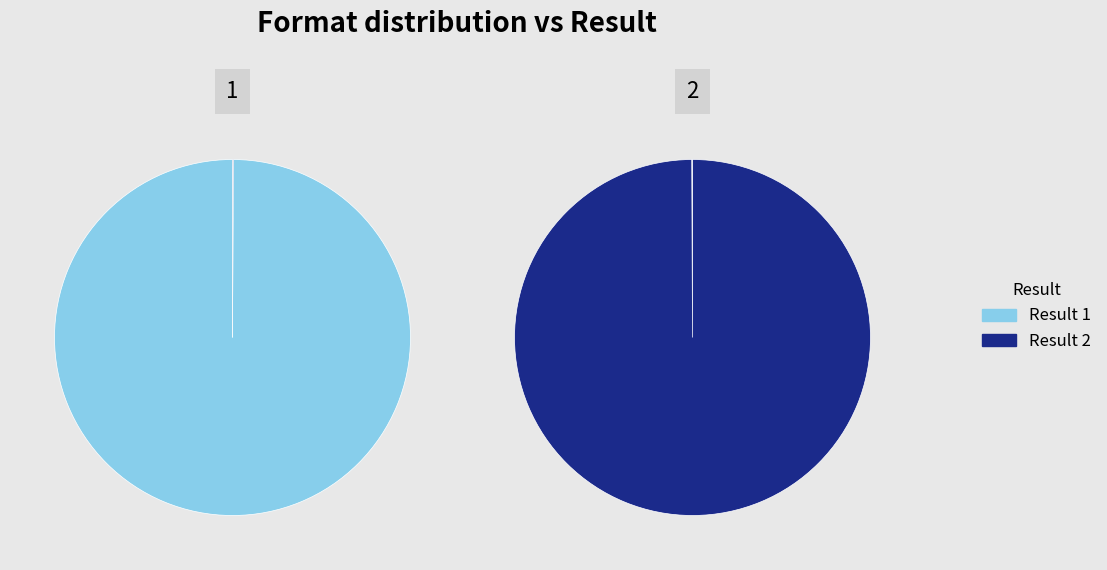

True or false: 0 accounts for 93% of the total.

False